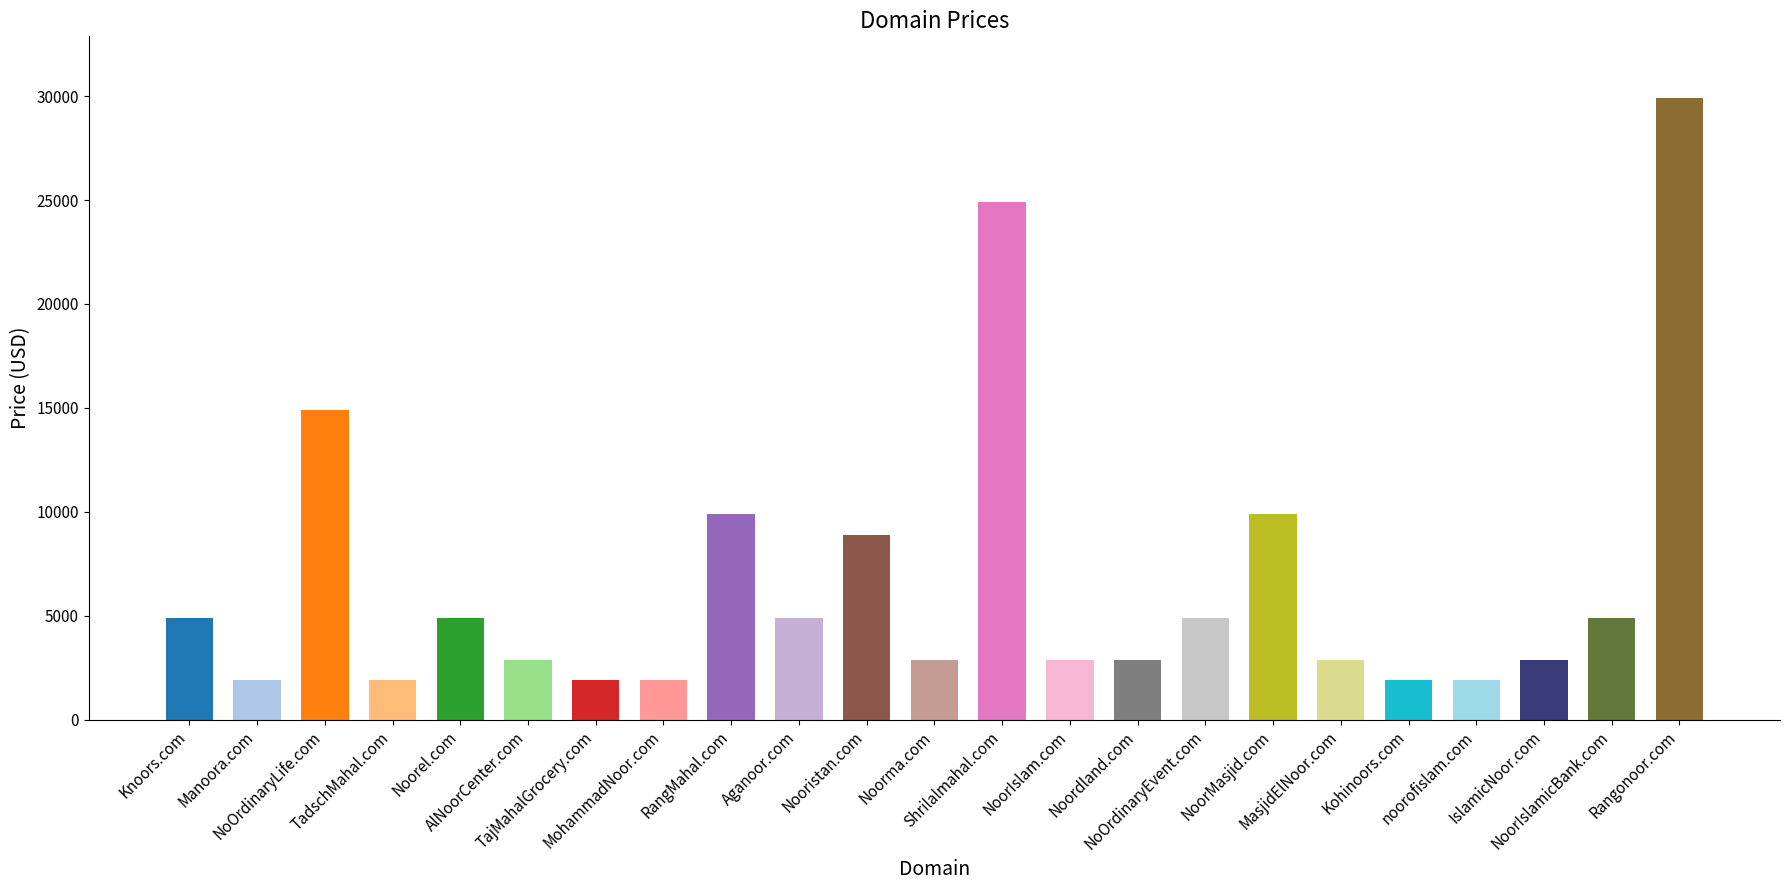

What is the sum of all values?

151424